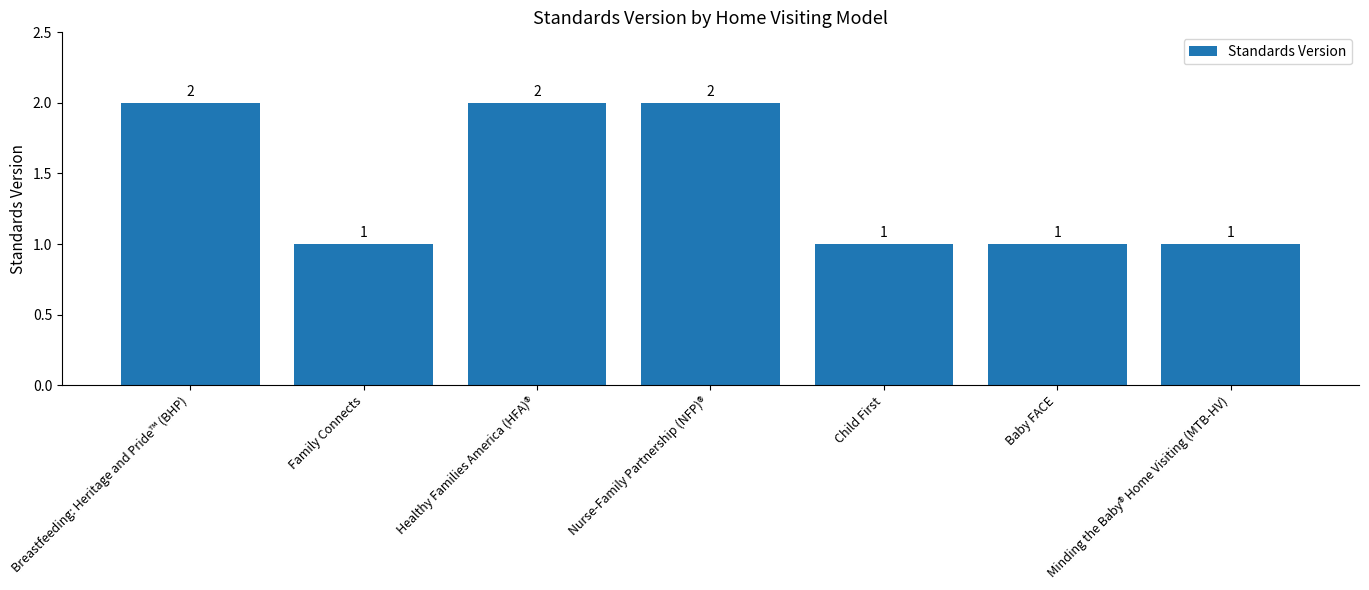

Which has a higher value, Healthy Families America (HFA)® or Child First?

Healthy Families America (HFA)®